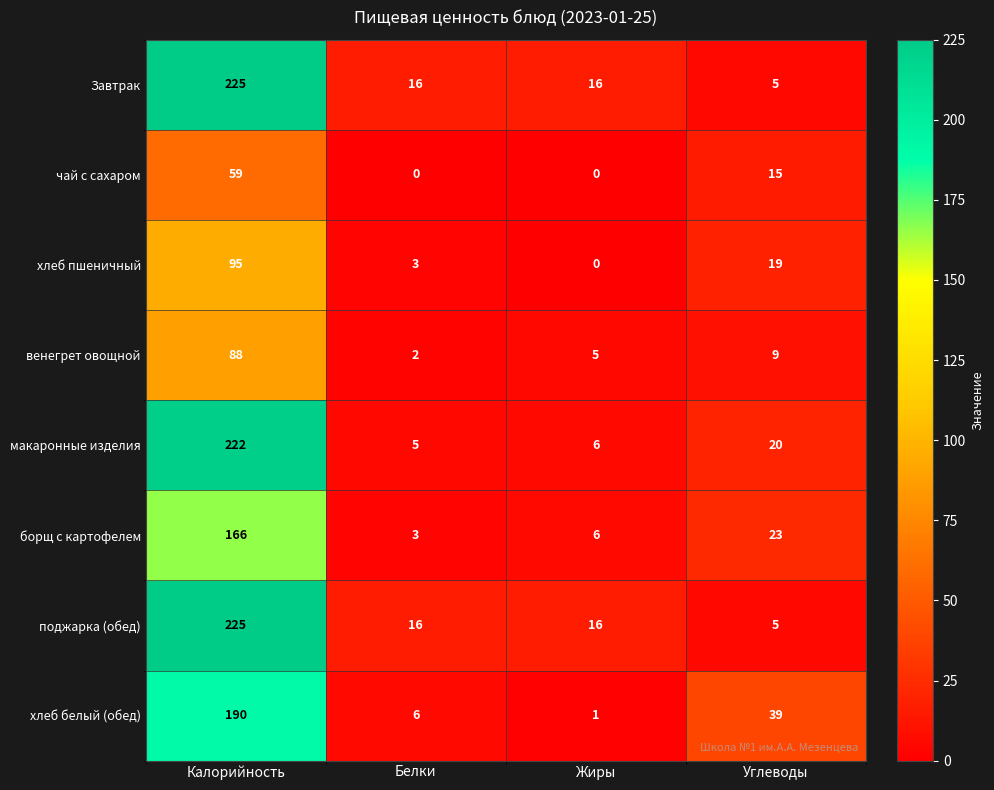

Is the value of Завтрак at Белки greater than the value of борщ с картофелем at Белки?

Yes